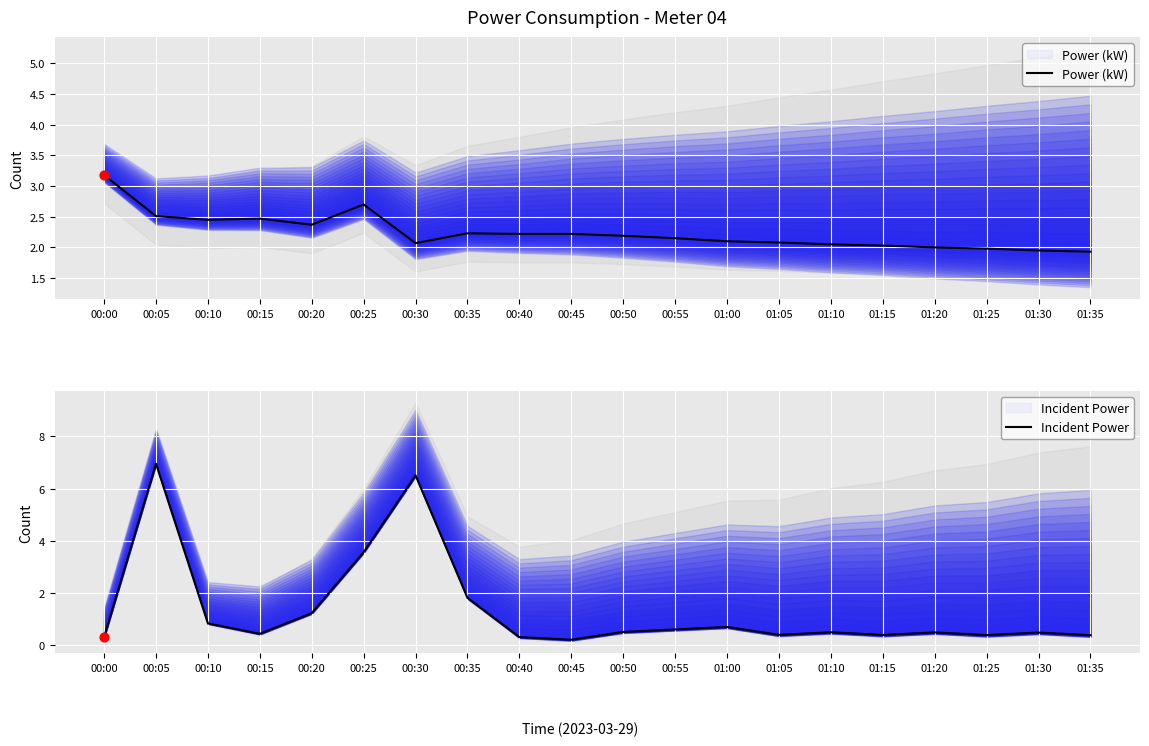

At which category is the sum across all series the highest?

00:05